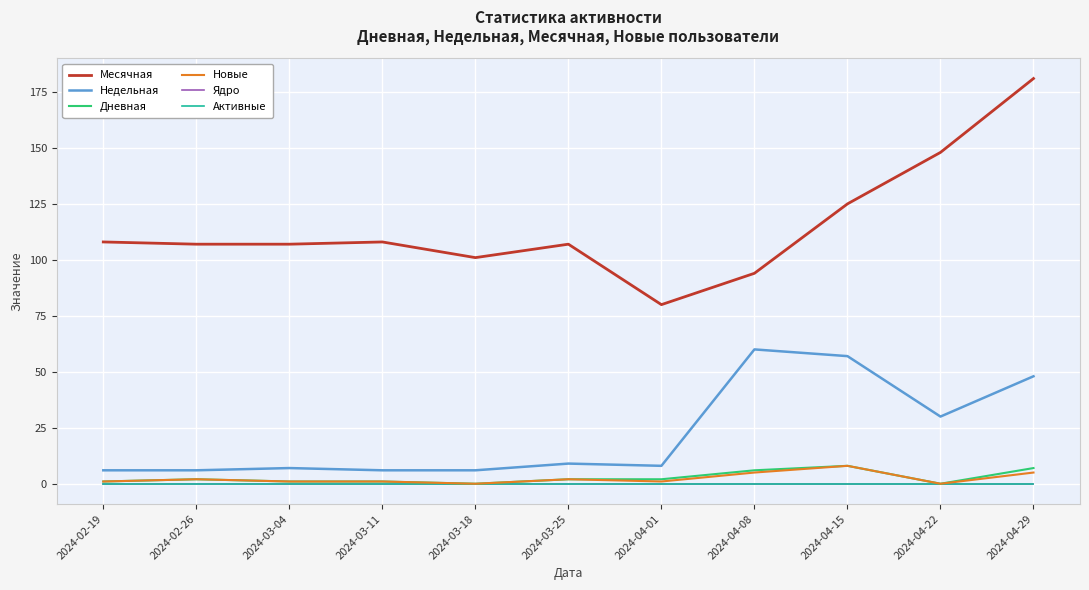

True or false: Ядро has more than 1 interior local peaks.

False